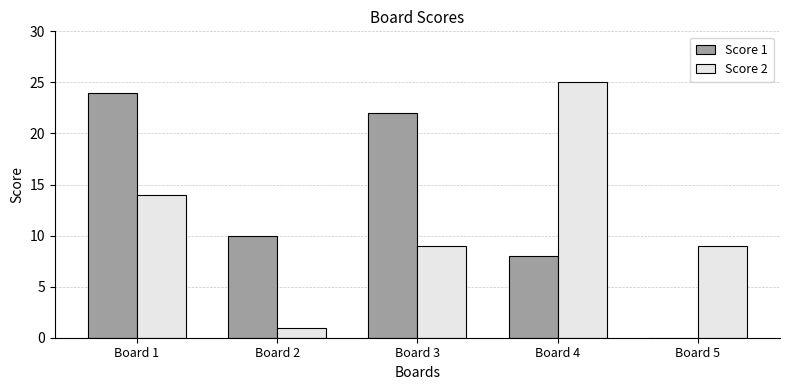

At which category does the chart reach its peak across all series?

Board 4